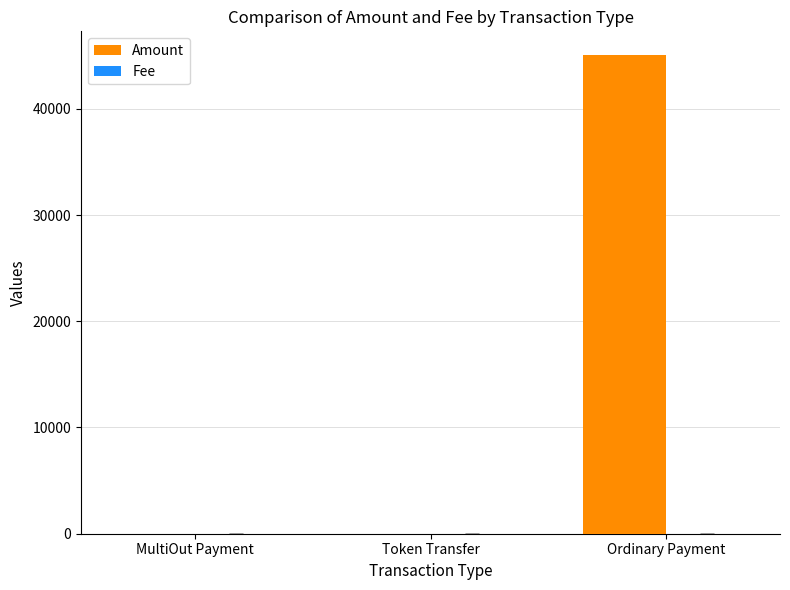

Count the number of data series in this chart.

2